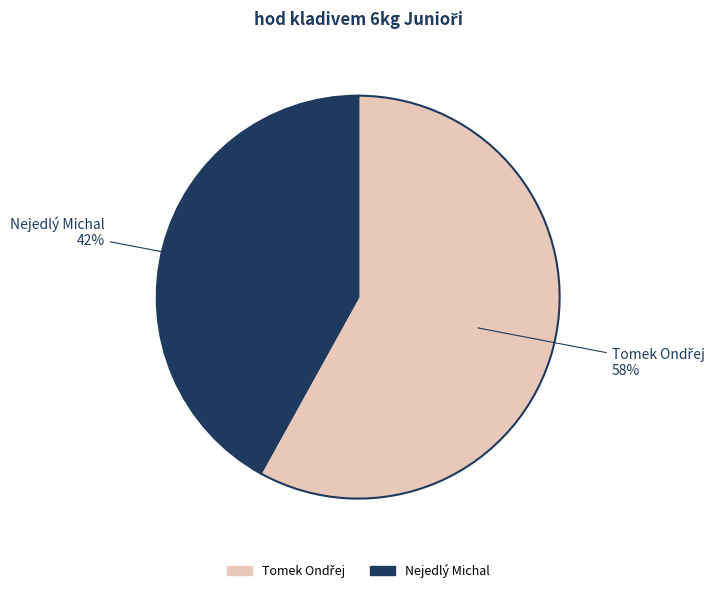

Is Nejedlý Michal the majority of the pie?

No